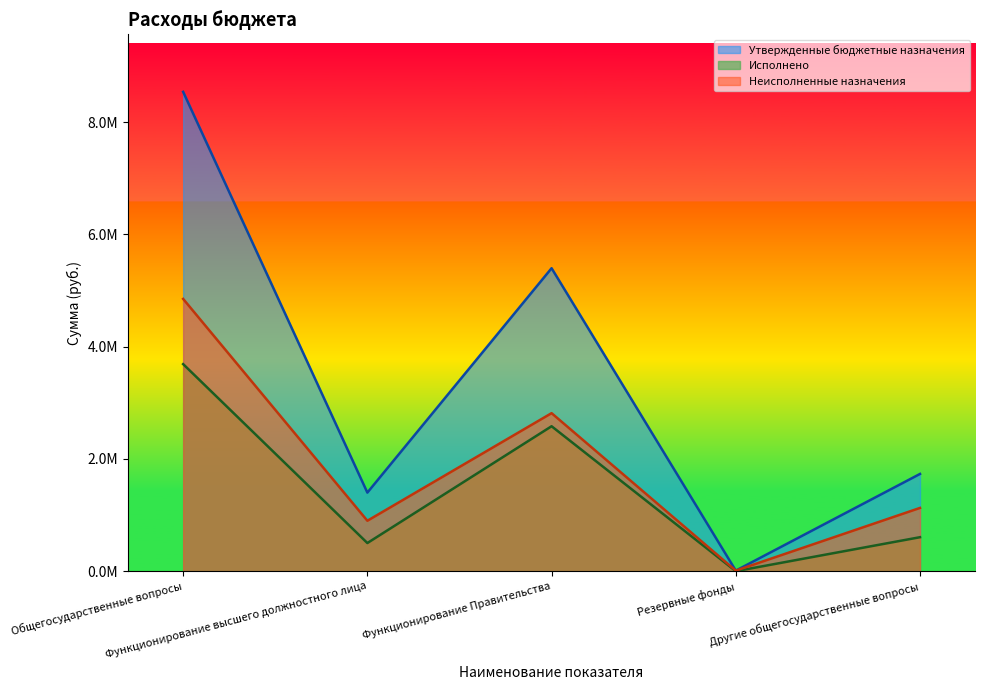

Where is Неисполненные назначения nearest to the value 2431022?

Функционирование Правительства